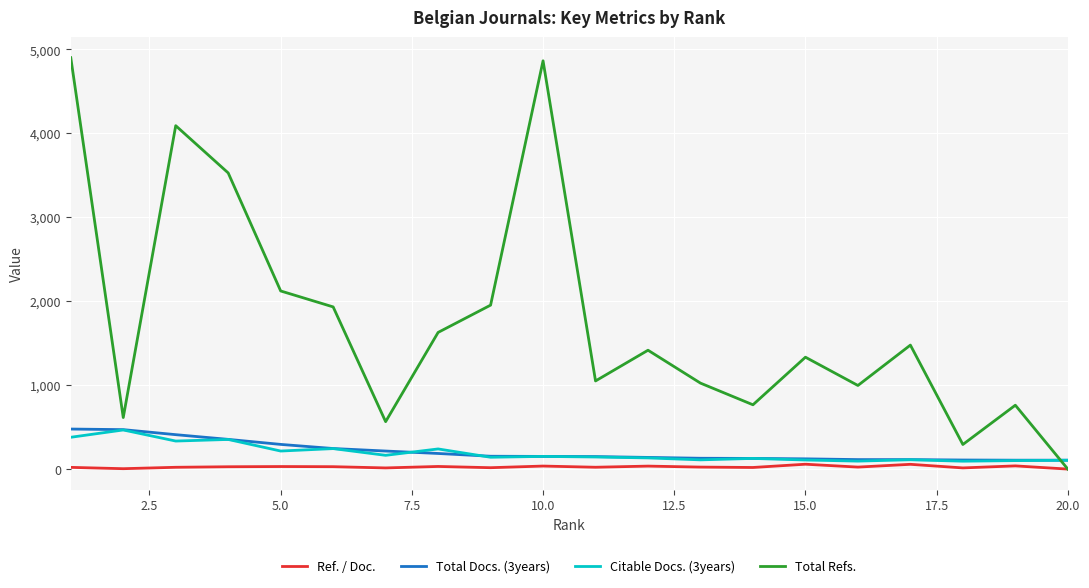

Which series has the widest spread of values?

Total Refs.